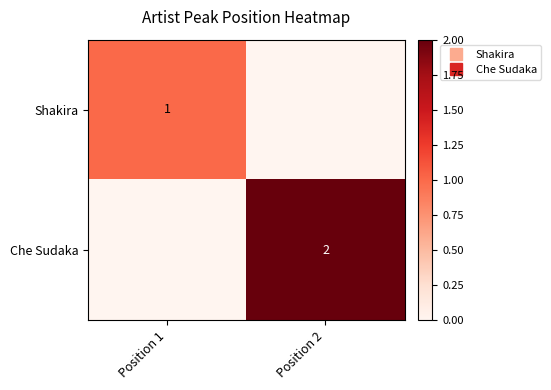

List the series in order of their overall mean, lowest first.

Shakira, Che Sudaka